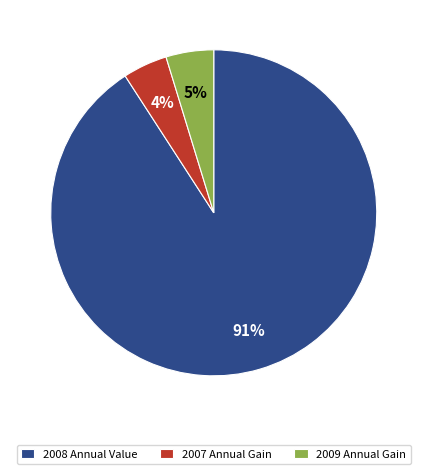

Which slice is the largest?

2008 Annual Value